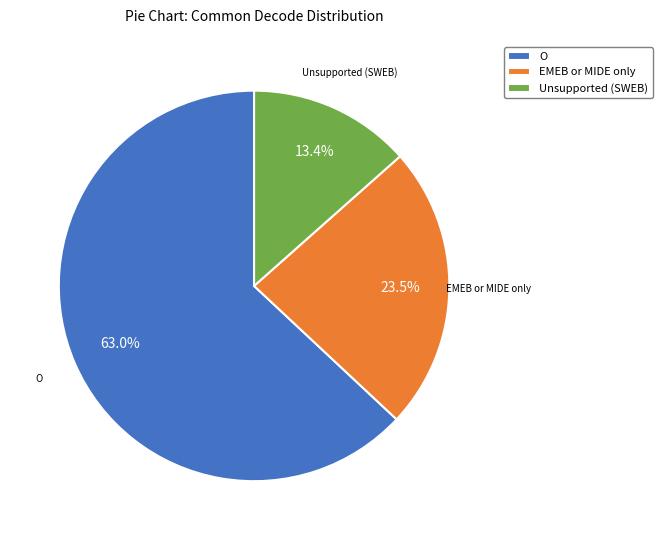

Is the sum of O and Unsupported (SWEB) greater than half?

Yes